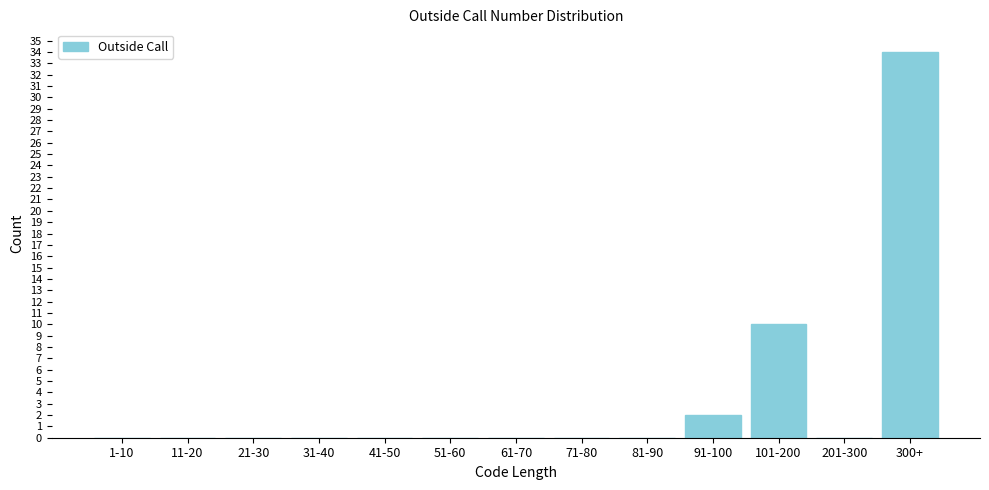

Reading left to right, what are all the values shown in this chart?

1-10=0	11-20=0	21-30=0	31-40=0	41-50=0	51-60=0	61-70=0	71-80=0	81-90=0	91-100=2	101-200=10	201-300=0	300+=34